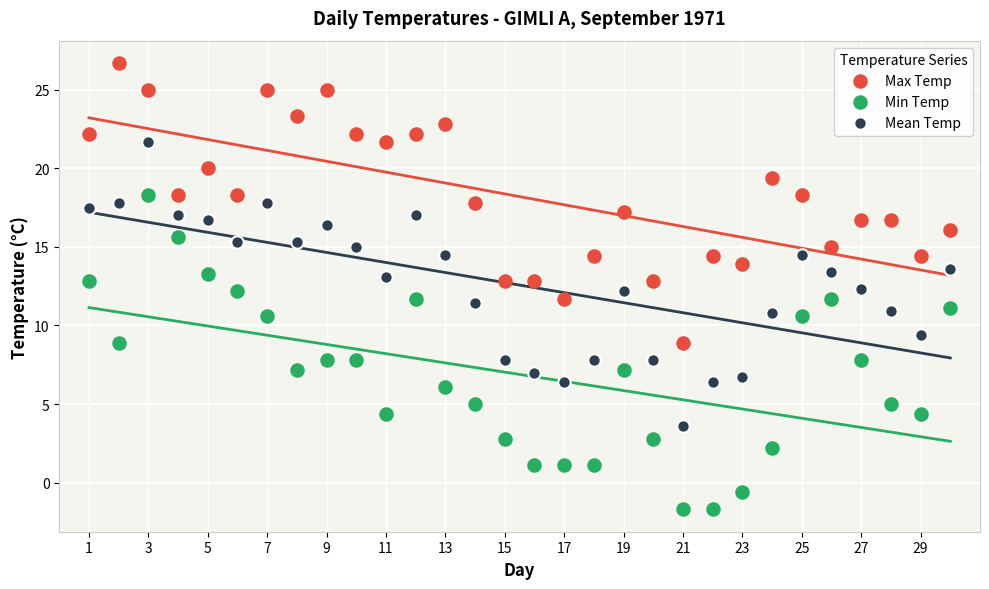

Which series reaches the maximum Y coordinate?

Max Temp